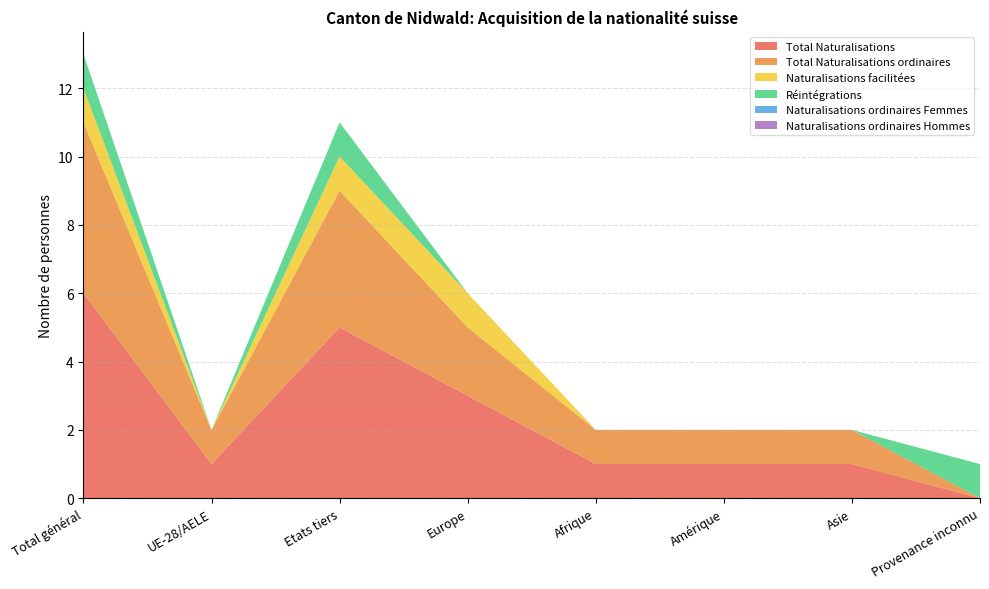

Reading left to right, what are all the values shown in this chart?

Total Naturalisations: 6	1	5	3	1	1	1	0
Total Naturalisations ordinaires: 5	1	4	2	1	1	1	0
Naturalisations facilitées: 1	0	1	1	0	0	0	0
Réintégrations: 1	0	1	0	0	0	0	1
Naturalisations ordinaires Femmes: 0	0	0	0	0	0	0	0
Naturalisations ordinaires Hommes: 0	0	0	0	0	0	0	0